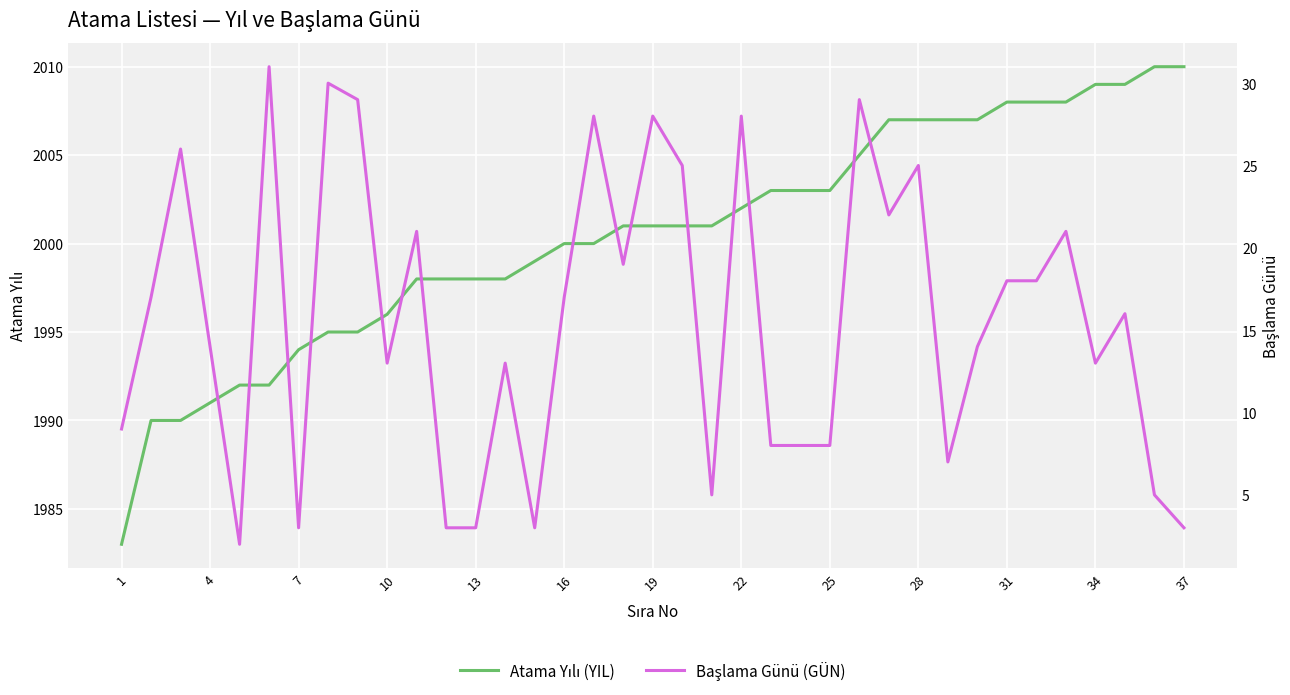

True or false: Başlama Günü (GÜN) and Atama Yılı (YIL) intersect in this chart.

False